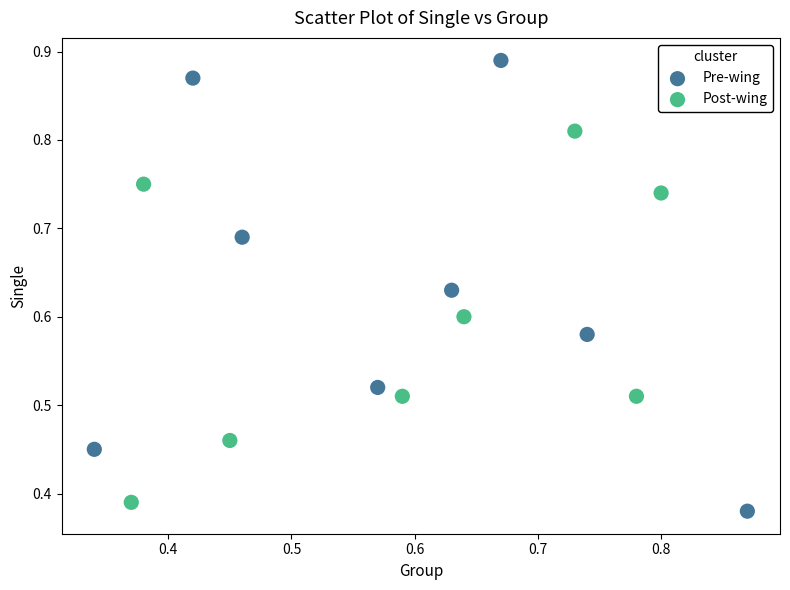

Which series contains the lowest Y value?

Pre-wing